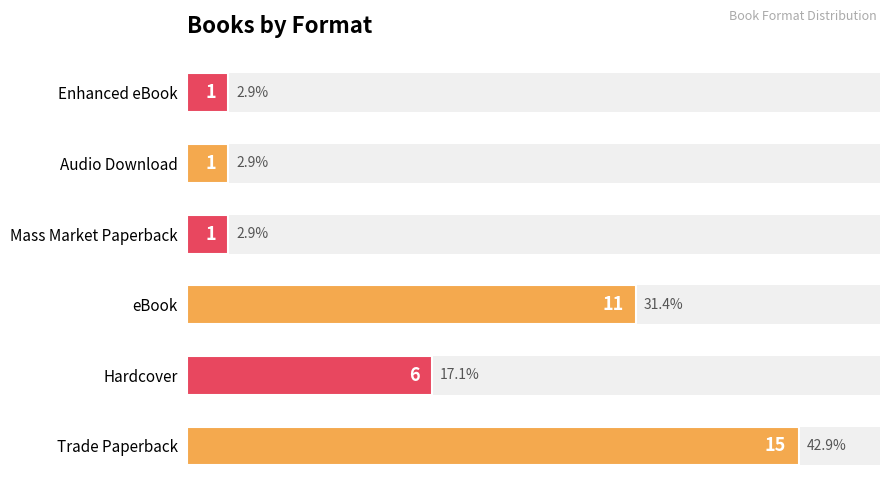

What is the minimum value shown in the chart?

1